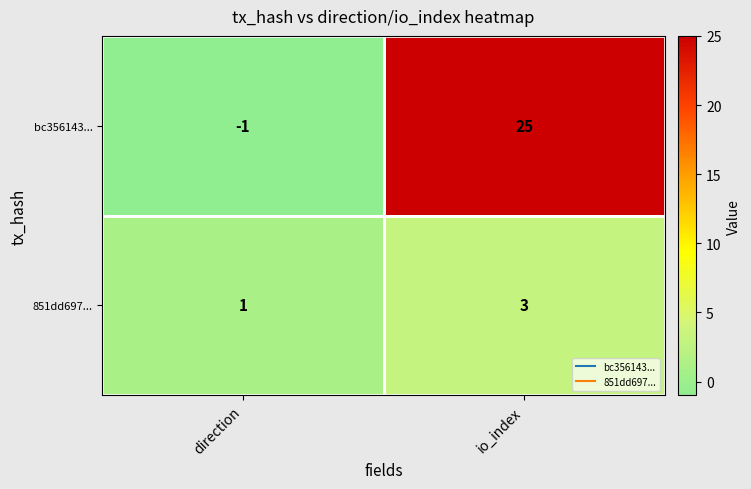

Which series has the largest range (max minus min)?

bc356143...